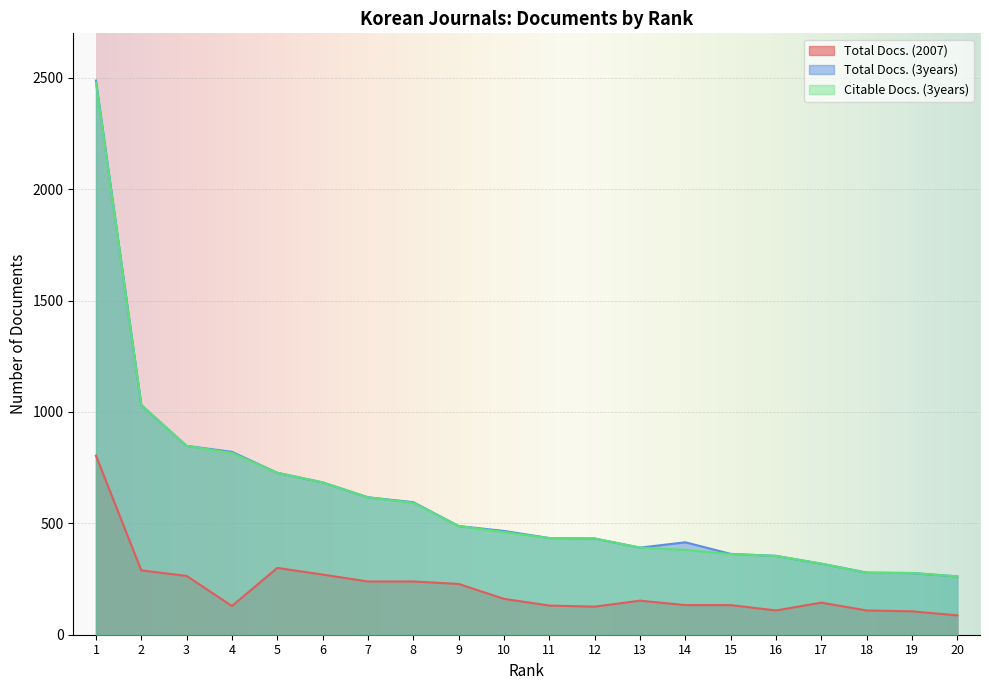

How many lines are shown in the chart?

3